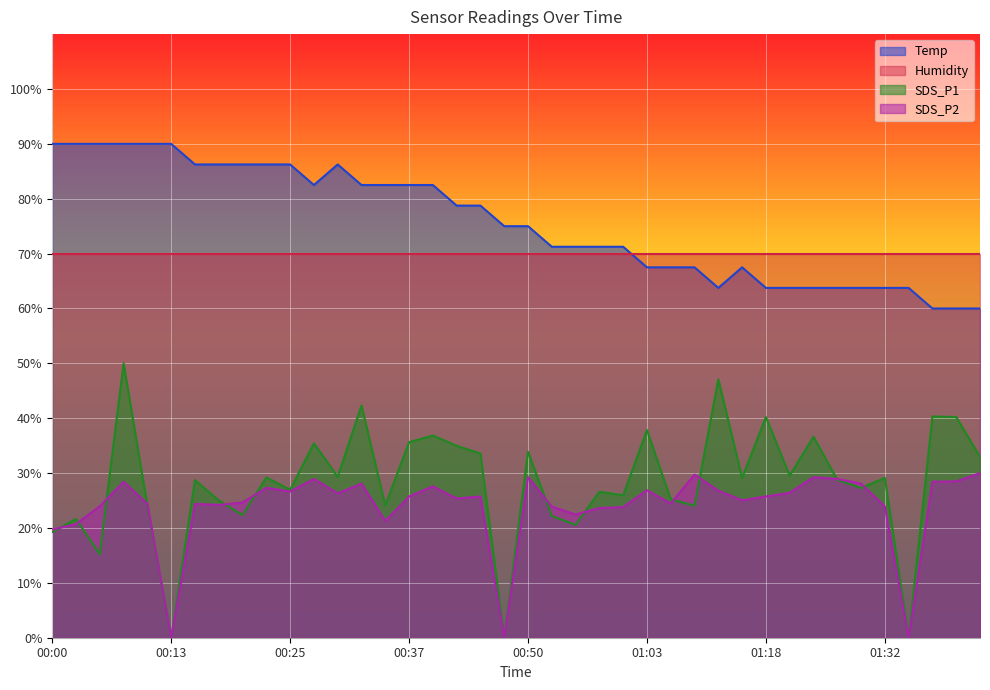

In SDS_P1, how many points are lower than both neighbors (excluding endpoints)?

14